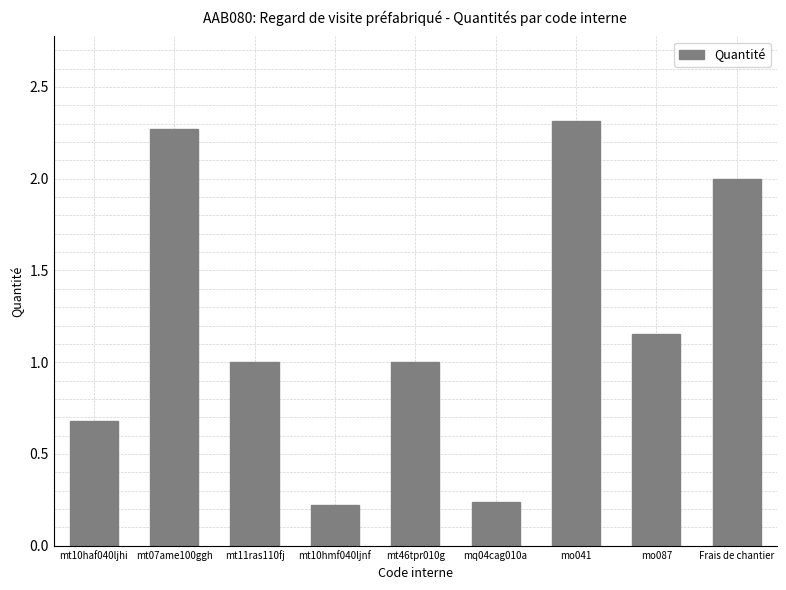

Are the bars horizontal?

No